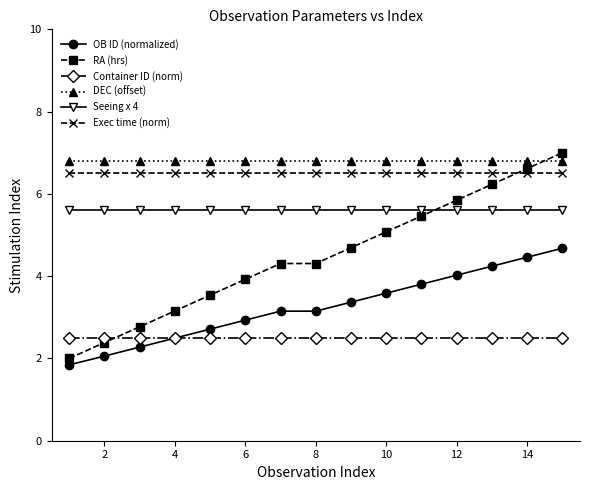

What is the value of the Container ID (norm) point at the 5th from the left?

2.5